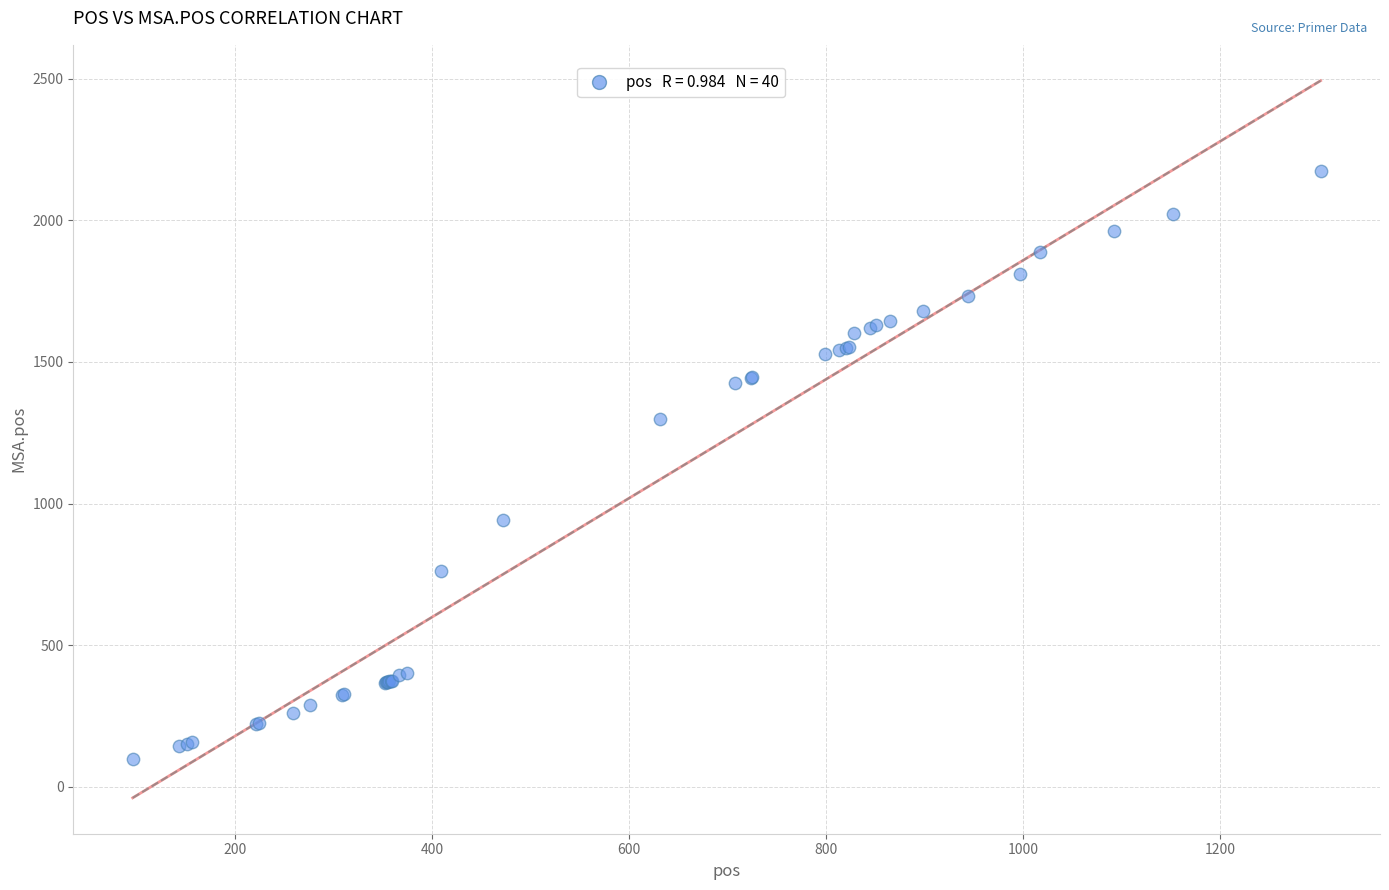

What Y value in the scatter plot is closest to 1135?

1298